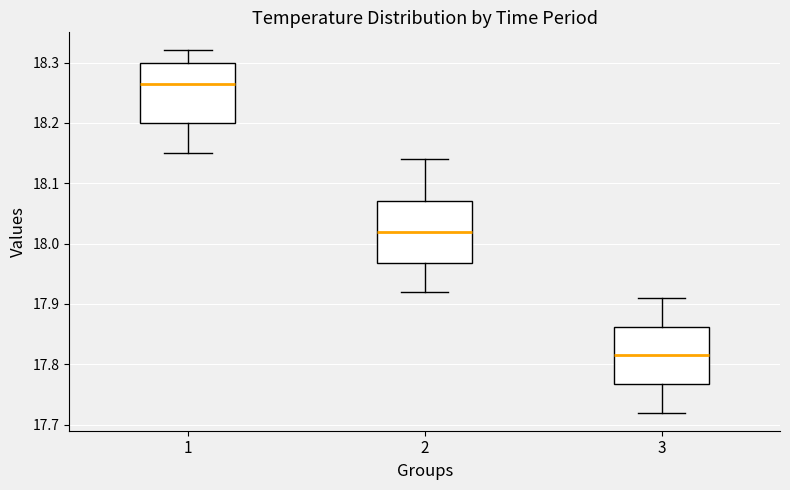

Where does the lower whisker of the box at x = 1 end on the y-axis? The values are not printed on the chart, so give them approximately, as read against the axis.

18.15